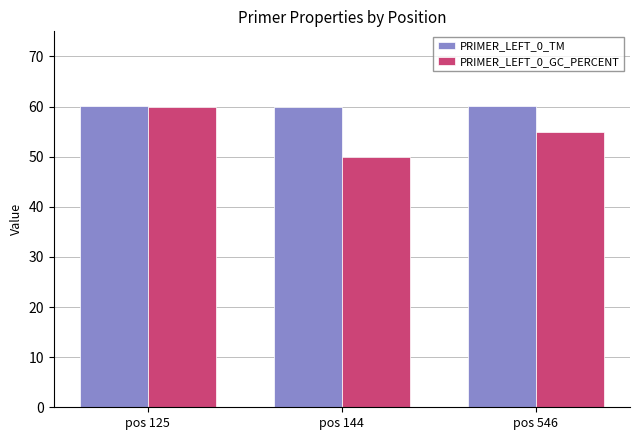

Which series has the largest total across all categories?

PRIMER_LEFT_0_TM